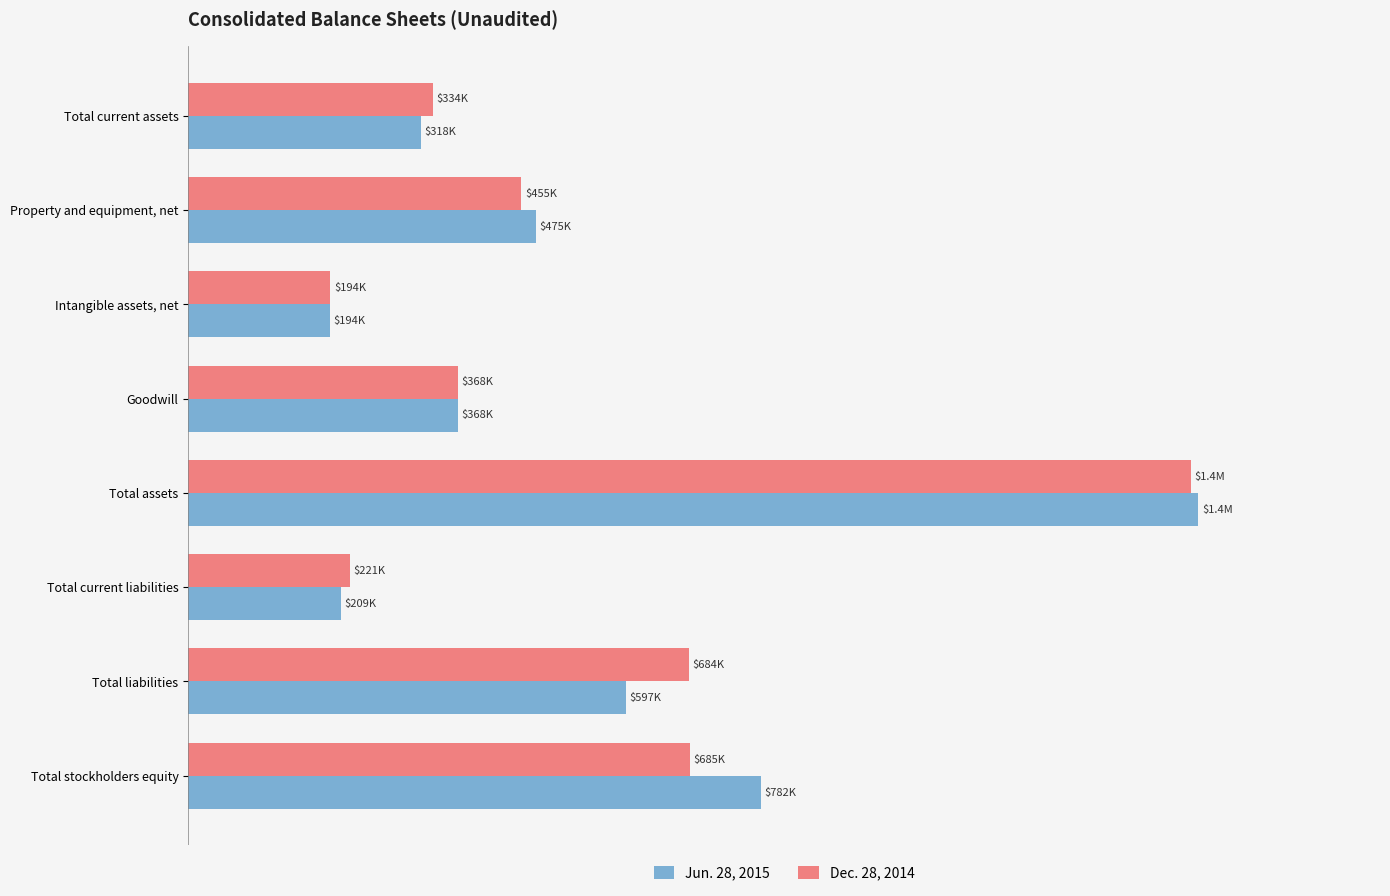

What are all the series names shown in the legend?

Jun. 28, 2015, Dec. 28, 2014